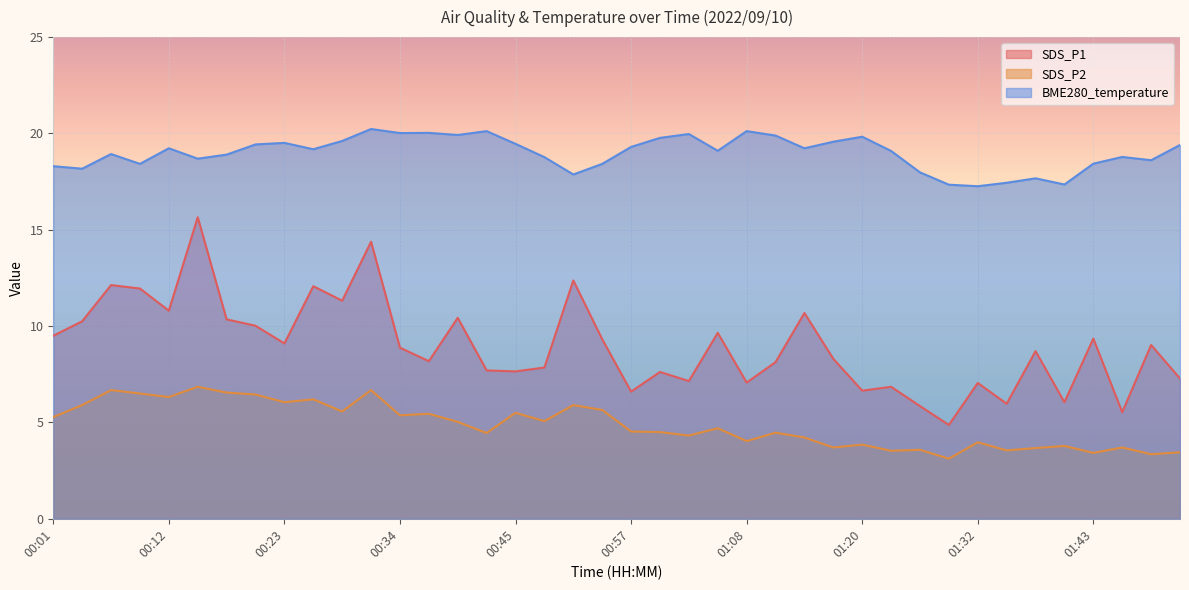

Reading right to left, transcribe all the data shown in this chart.

SDS_P1: 7.3	9.0	5.5	9.3	6.0	8.7	6.0	7.0	4.9	5.8	6.8	6.7	8.3	10.7	8.1	7.1	9.7	7.2	7.6	6.6	9.3	12.4	7.8	7.7	7.7	10.4	8.2	8.9	14.4	11.3	12.1	9.1	10.0	10.3	15.7	10.8	11.9	12.1	10.2	9.5
SDS_P2: 3.5	3.4	3.7	3.4	3.8	3.7	3.5	4.0	3.1	3.6	3.5	3.9	3.7	4.2	4.5	4.0	4.7	4.3	4.5	4.5	5.7	5.9	5.1	5.5	4.5	5.0	5.5	5.4	6.7	5.6	6.2	6.0	6.5	6.5	6.8	6.3	6.5	6.7	5.9	5.3
BME280_temperature: 19.4	18.6	18.8	18.4	17.4	17.7	17.4	17.3	17.3	18.0	19.1	19.8	19.6	19.2	19.9	20.1	19.1	20.0	19.8	19.3	18.4	17.9	18.8	19.5	20.1	19.9	20.0	20.0	20.2	19.6	19.2	19.5	19.4	18.9	18.7	19.2	18.4	18.9	18.2	18.3